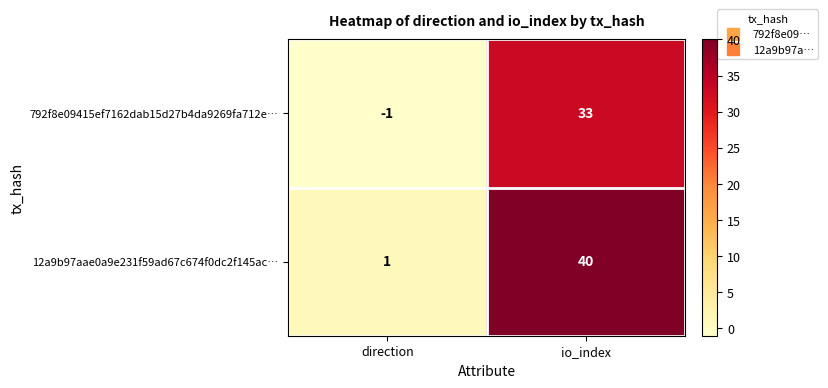

Which series has the largest total across all categories?

12a9b97aae0a9e231f59ad67c674f0dc2f145ac…